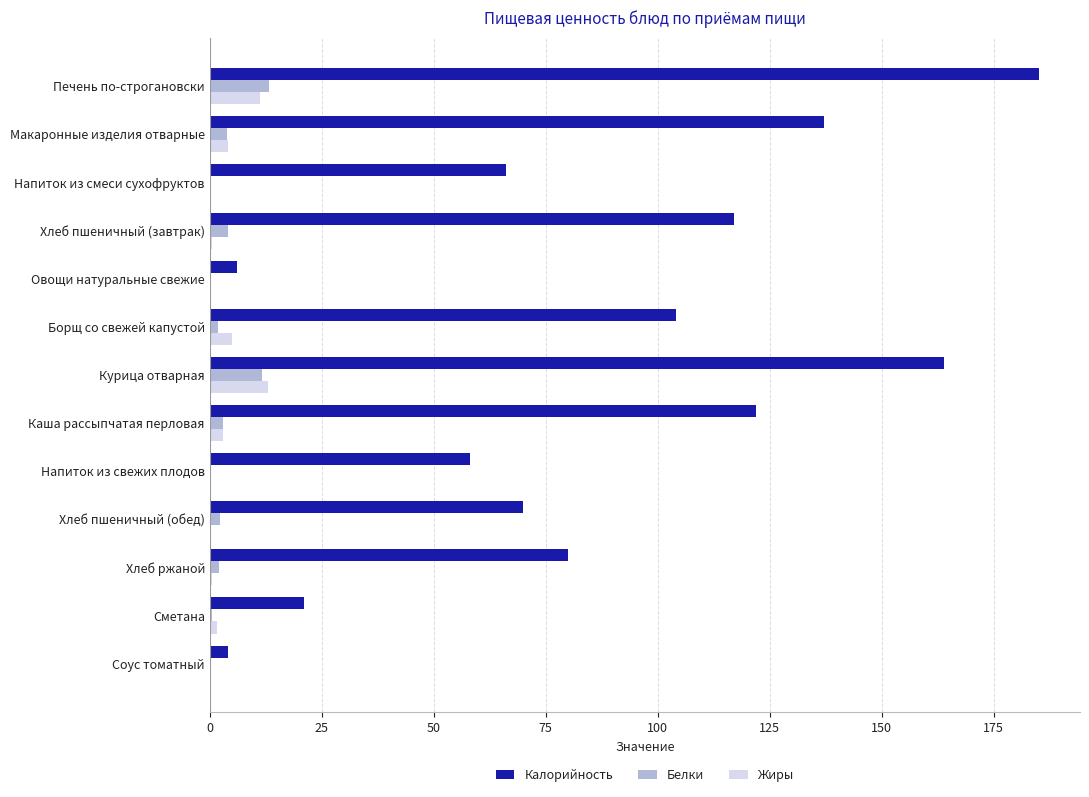

What is the maximum value for Белки?

13.3